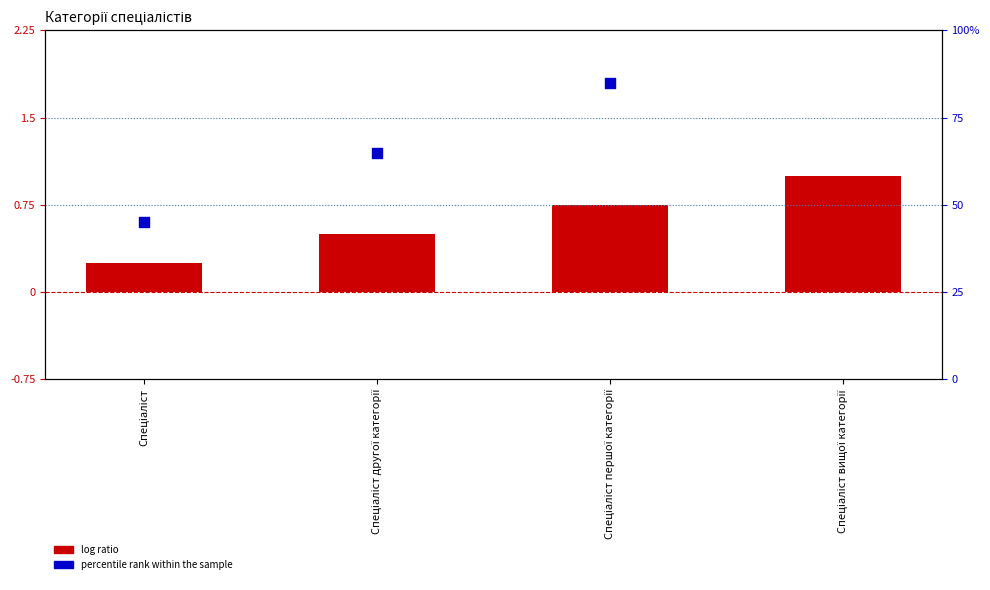

What is the total value across all series at Спеціаліст першої категорії?

85.8